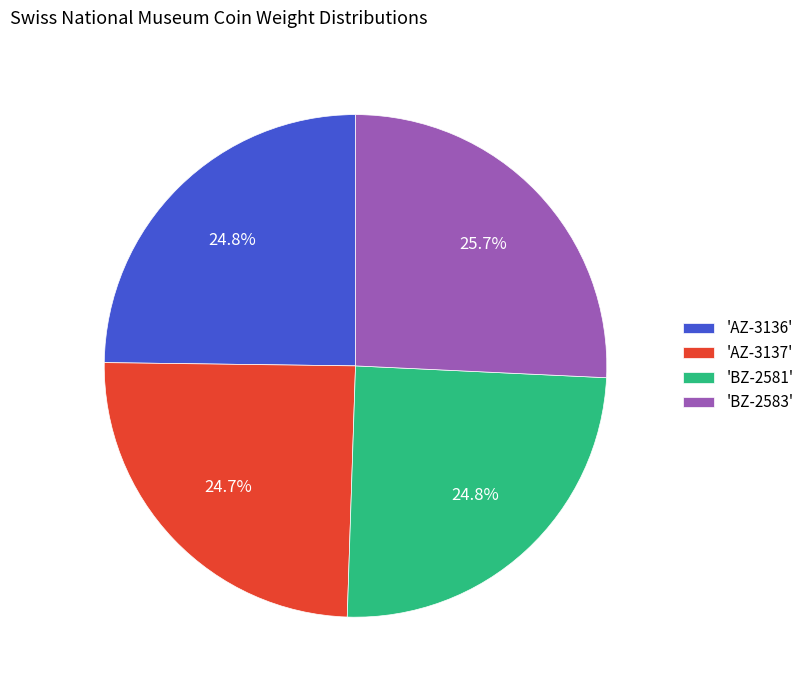

Which category has the biggest portion of the pie?

'BZ-2583'